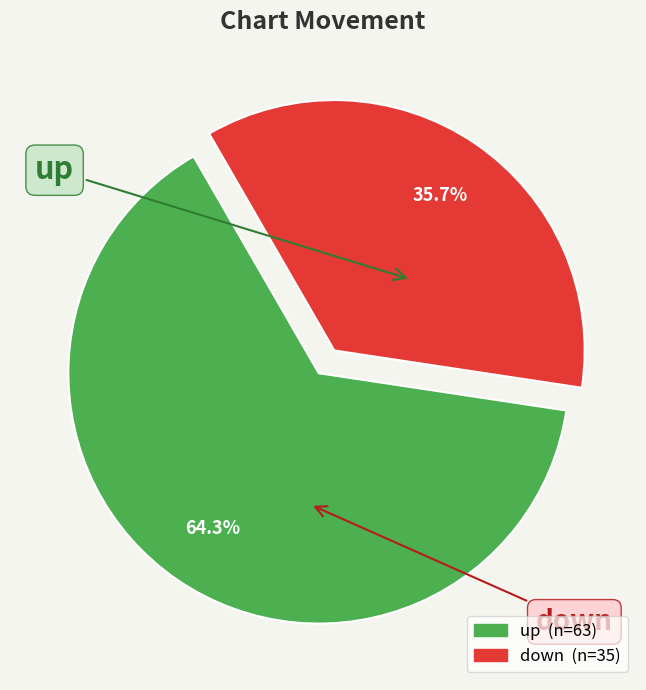

What percentage do up and down together represent?

100.0%